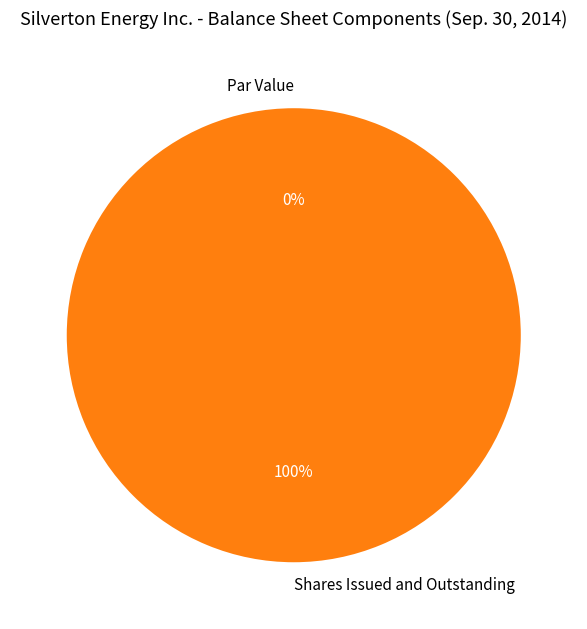

Count the number of slices in the pie.

2